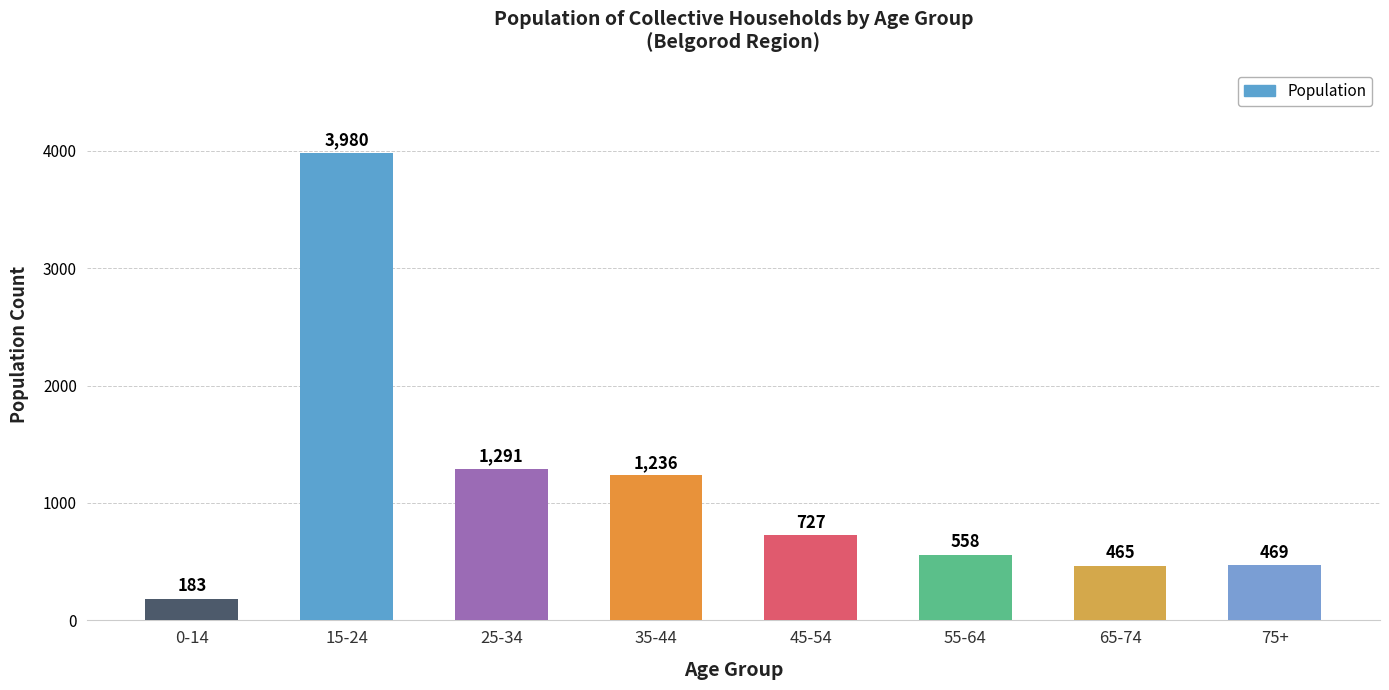

Reading right to left, what are all the values shown in this chart?

75+=469	65-74=465	55-64=558	45-54=727	35-44=1236	25-34=1291	15-24=3980	0-14=183